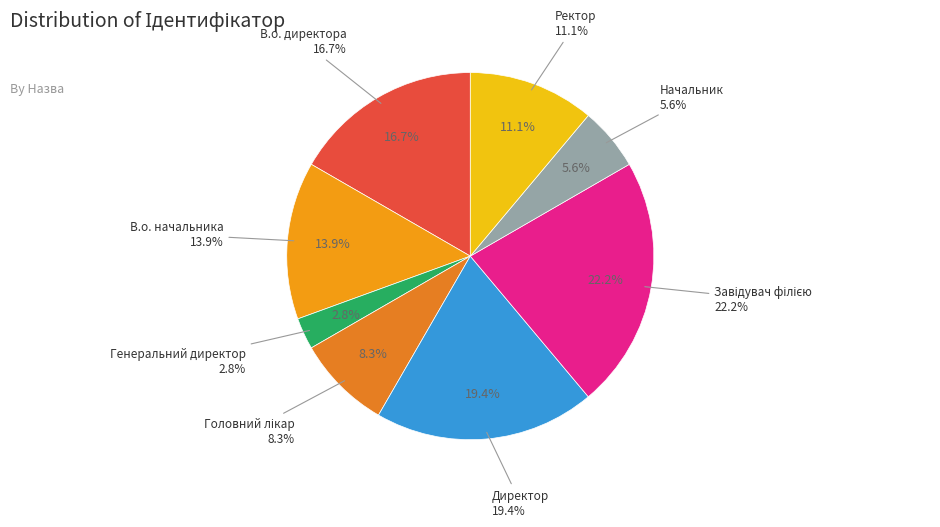

Rank the categories by value from lowest to highest.

Генеральний директор, Начальник, Головний лікар, Ректор, В.о. начальника, В.о. директора, Директор, Завідувач філією